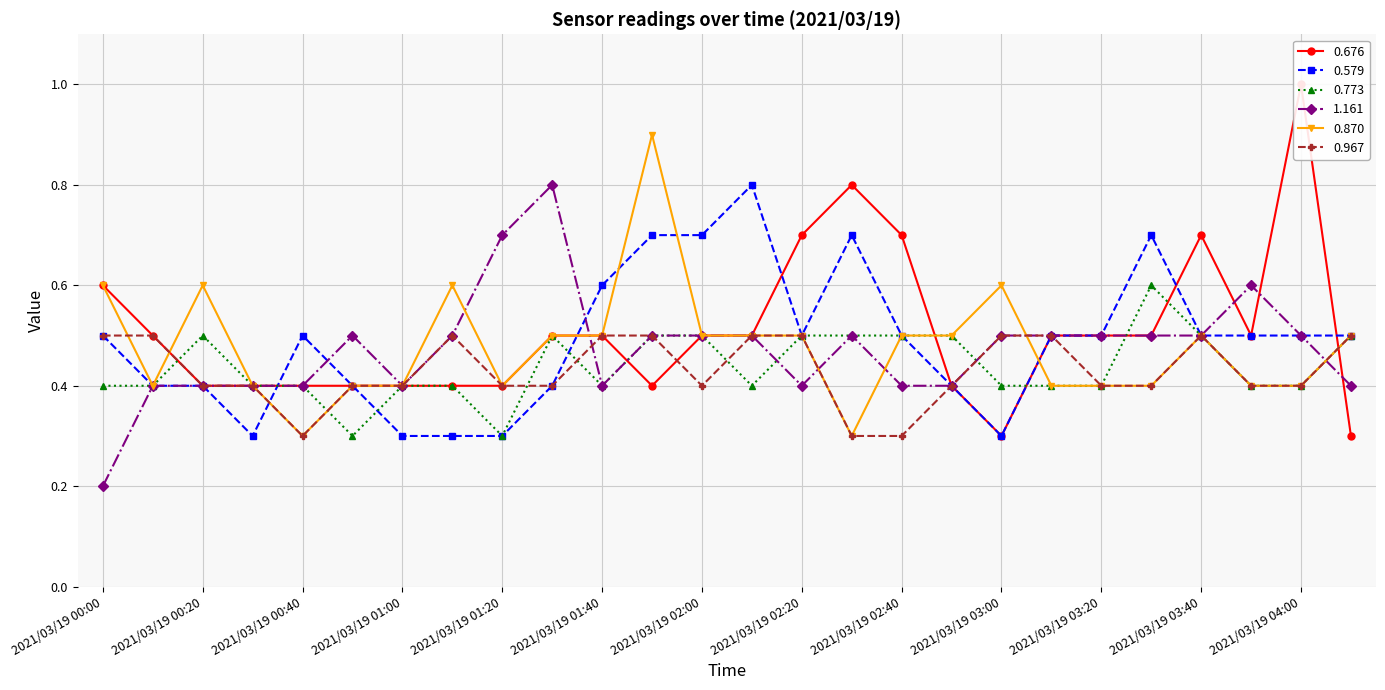

Read the 0.773 value at 2021/03/19 03:40.

0.5